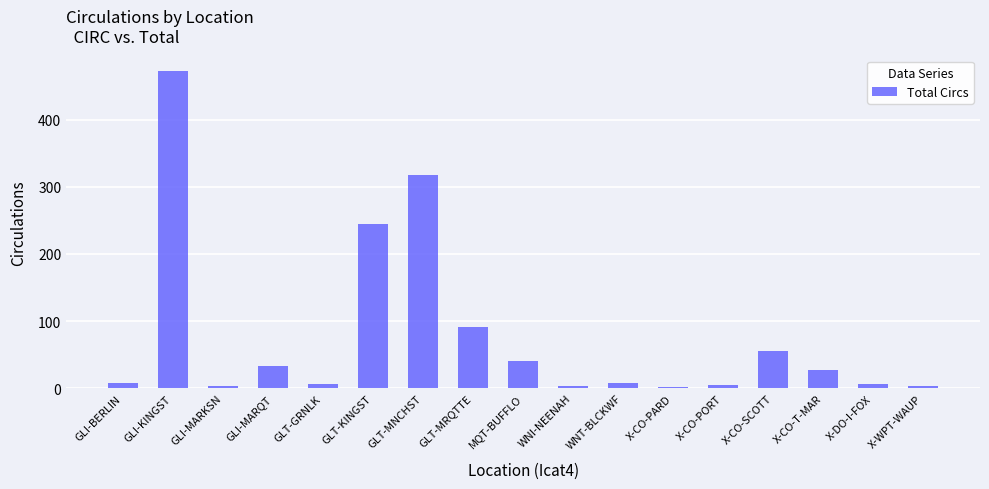

The chart shows a value of 290 at GLI-KINGST. True or false?

False